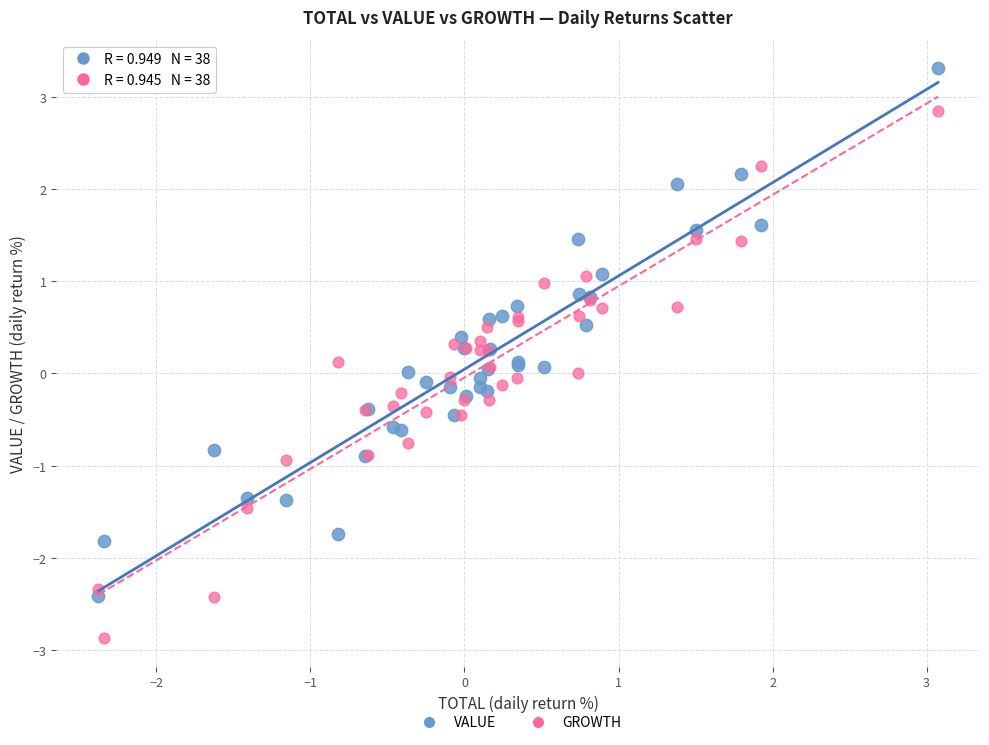

What is the X range (max minus min) for the scatter plot?

5.5